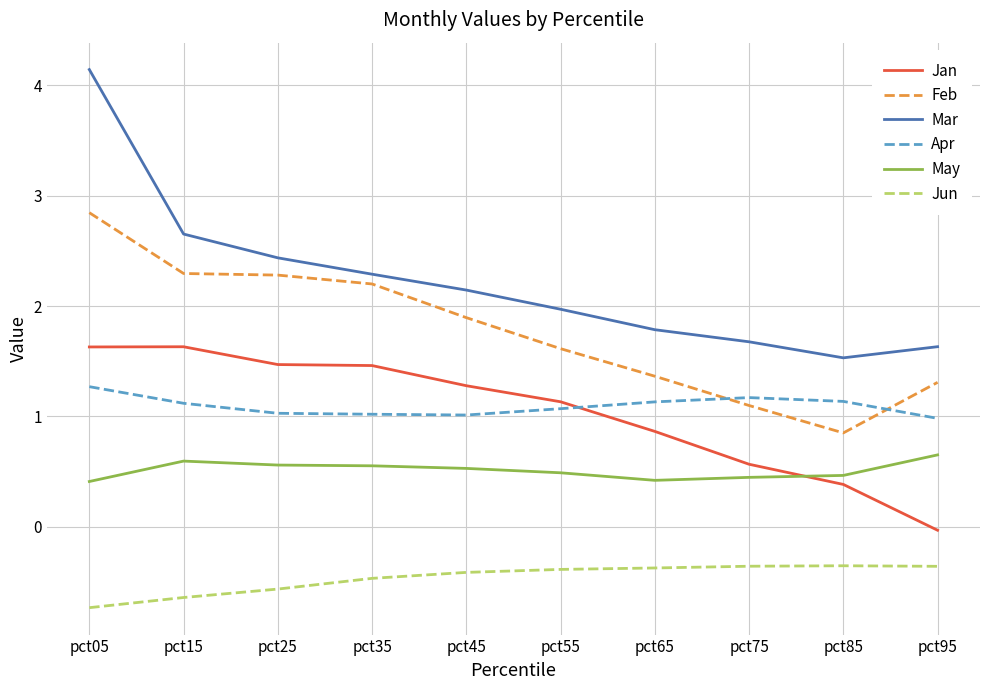

Which series has the widest spread of values?

Mar